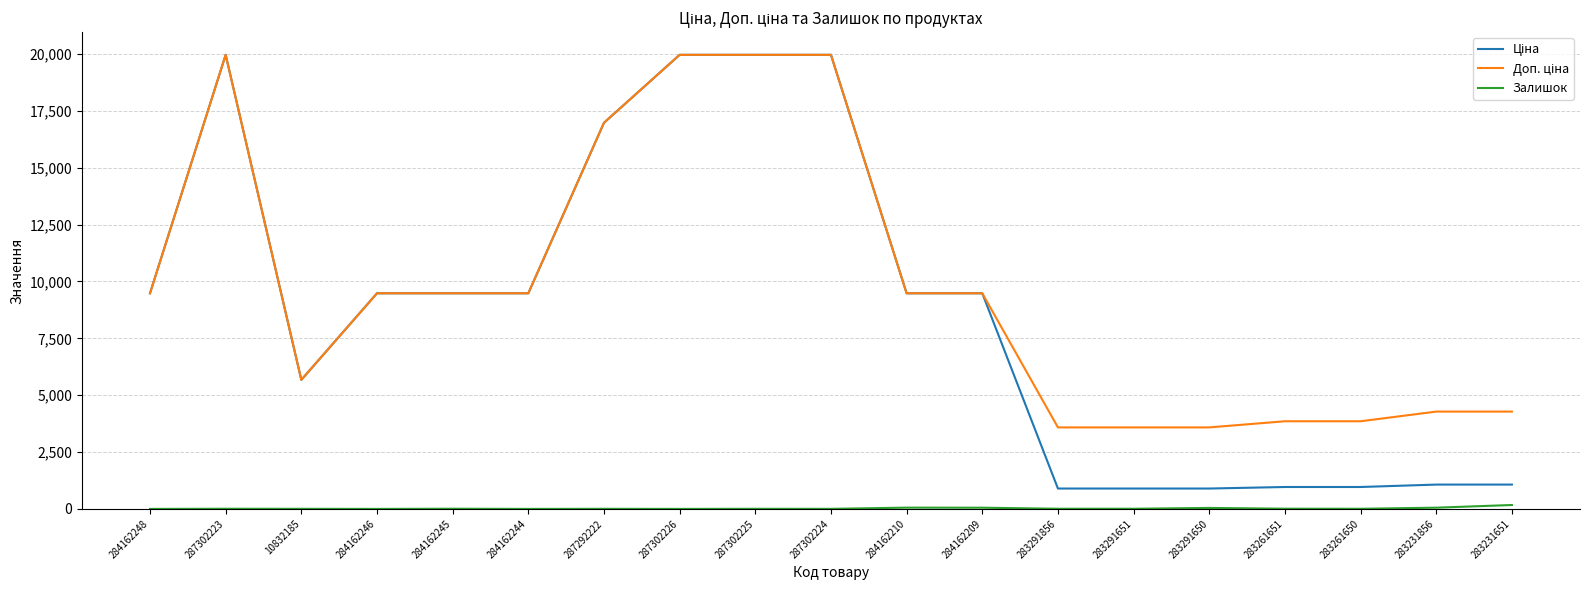

Does the chart have visible grid lines?

Yes